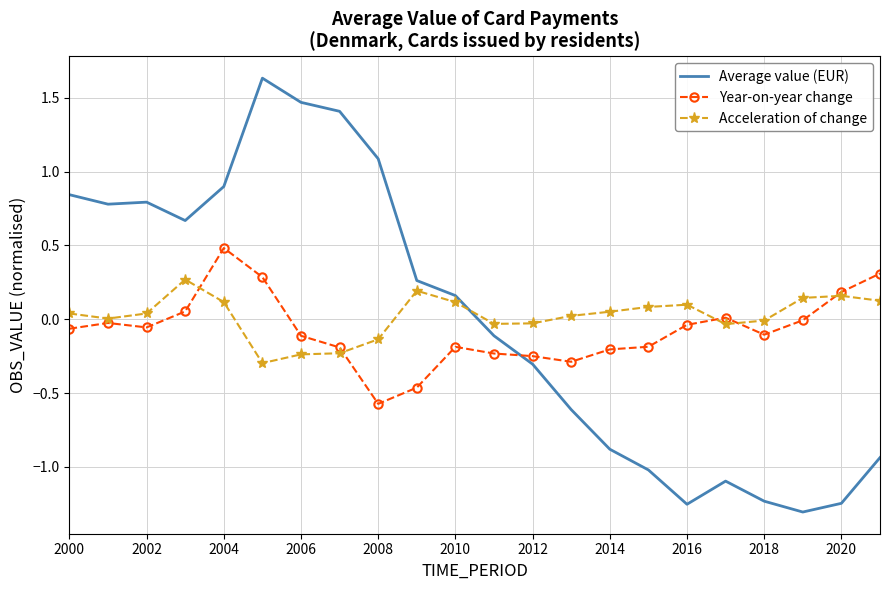

What is the lowest value of the Acceleration of change series?

-0.3